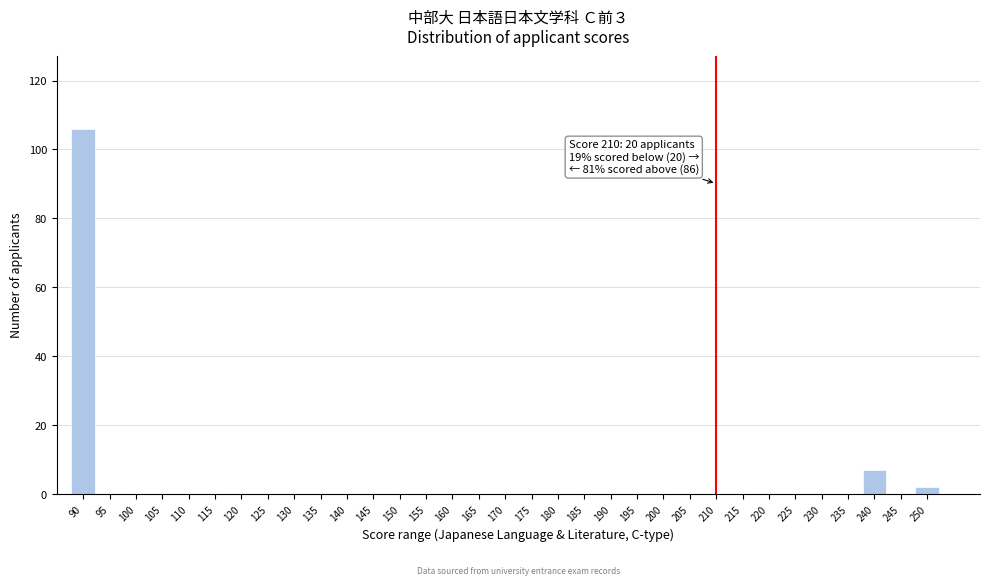

At which label is the value closest to 53?

240